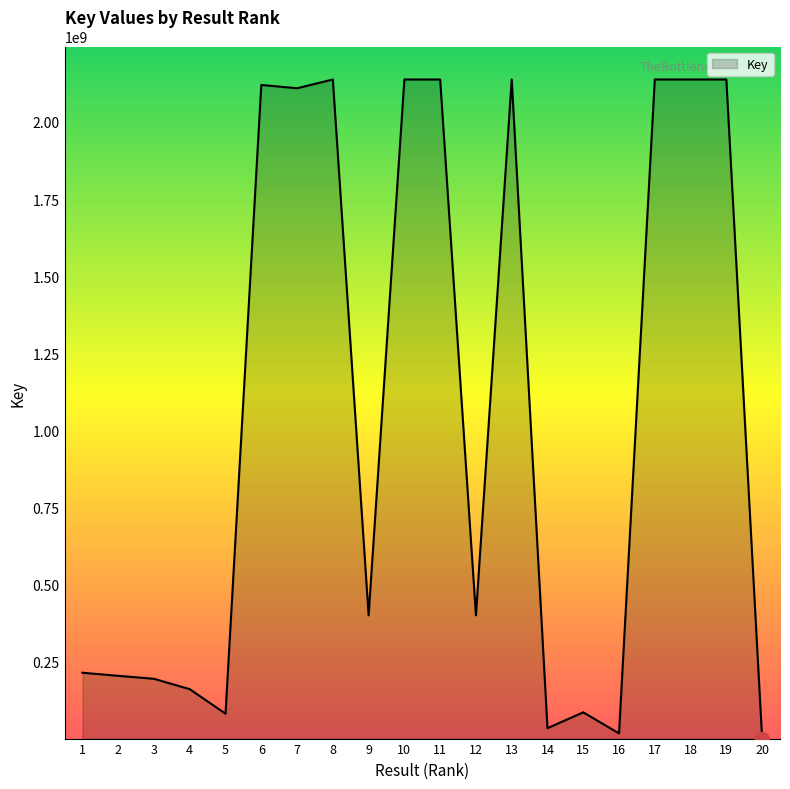

The chart shows a value of 2109207831 at 7. True or false?

True